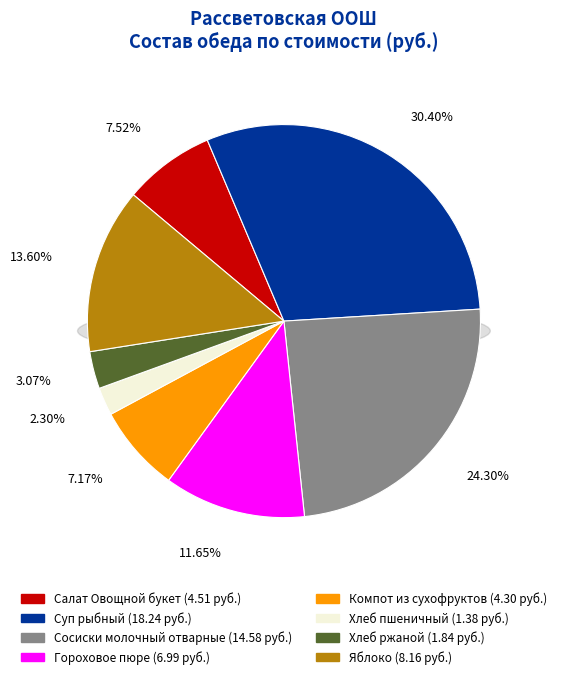

How many slices are in this pie chart?

8